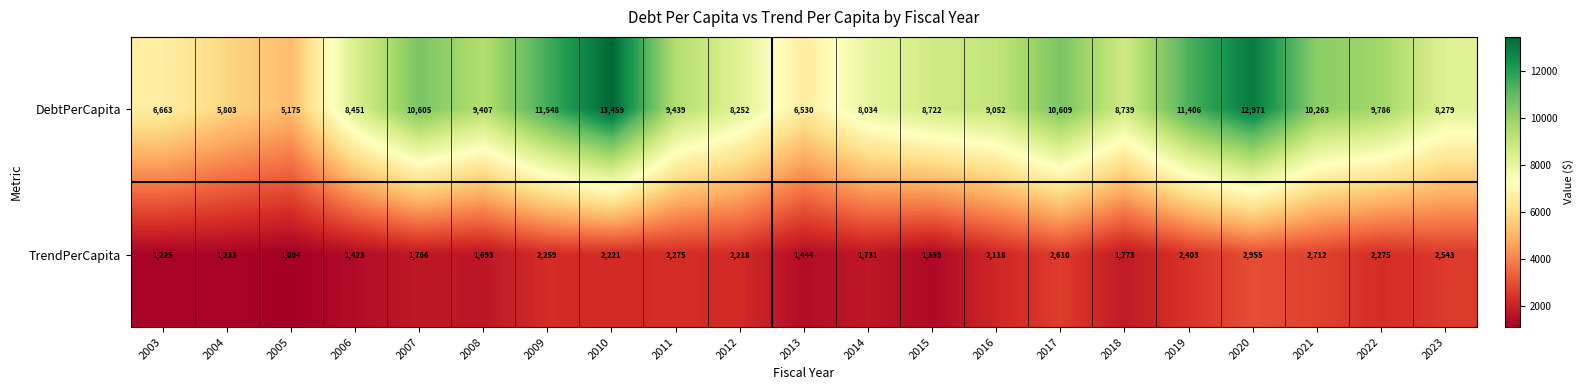

Between 2004 and 2023, which series saw the biggest shift?

DebtPerCapita